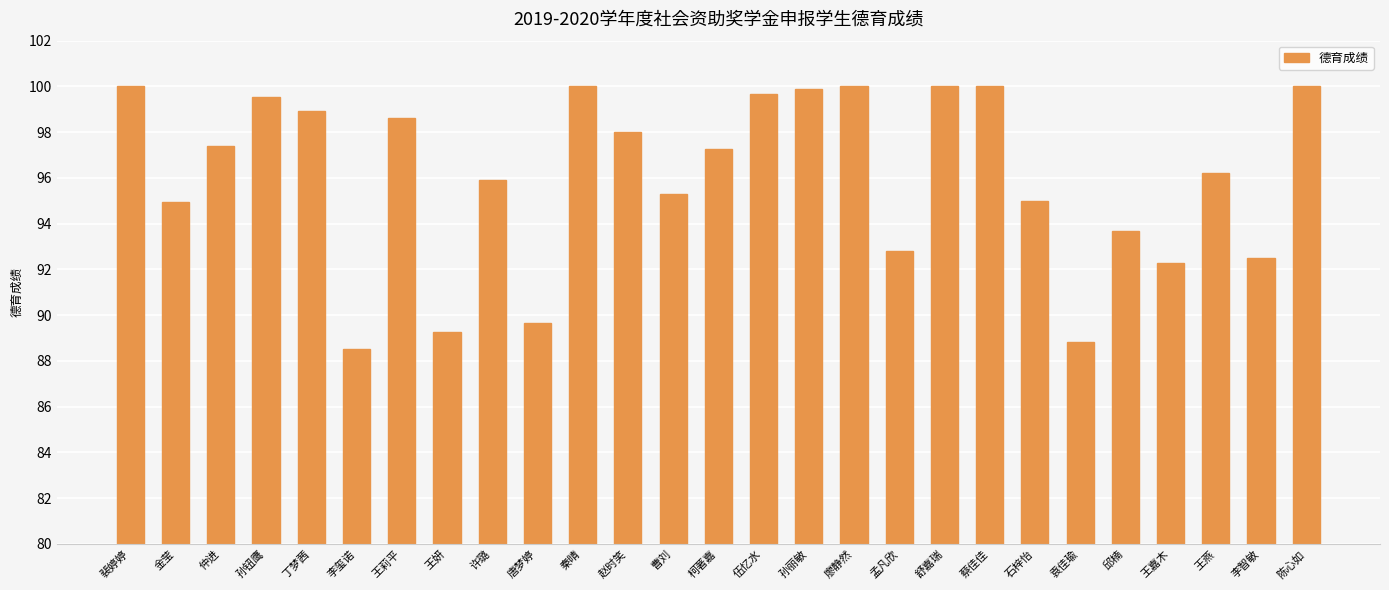

What is the ratio of the value at 唐梦婷 to the value at 丁梦茜?

0.9